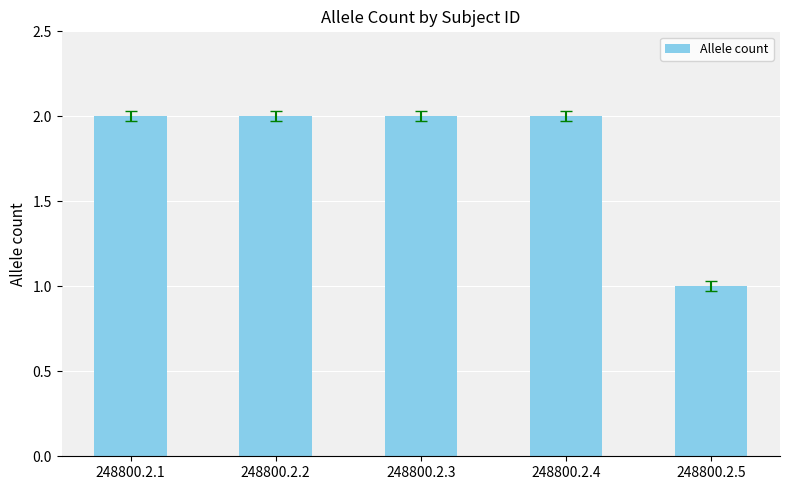

Approximately how many times larger is the value at 248800.2.2 compared to 248800.2.1?

1.0